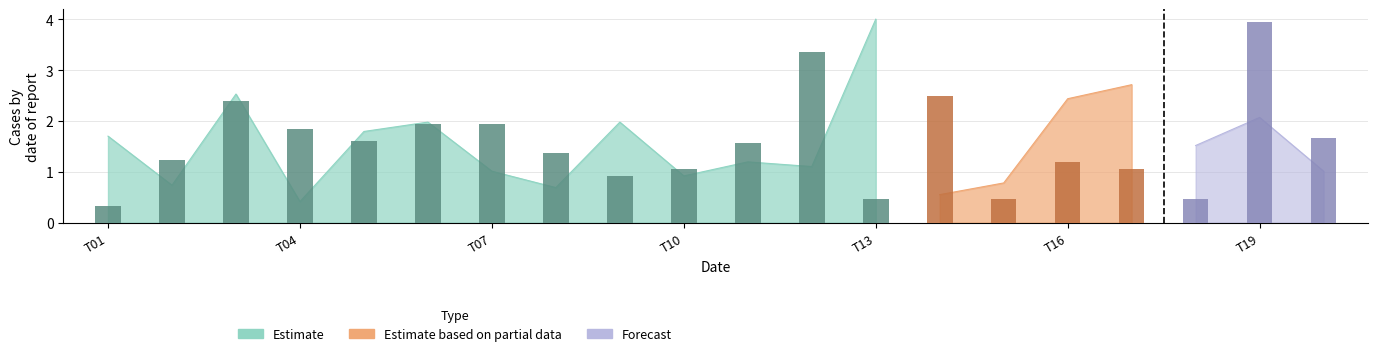

The chart shows a value of 2.8 at T19. True or false?

False